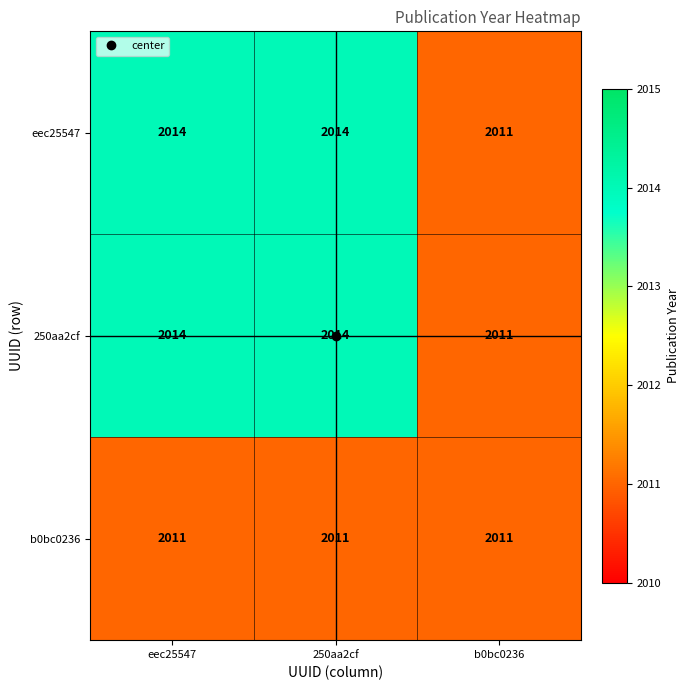

What is the difference between the highest and lowest values at 250aa2cf?

3